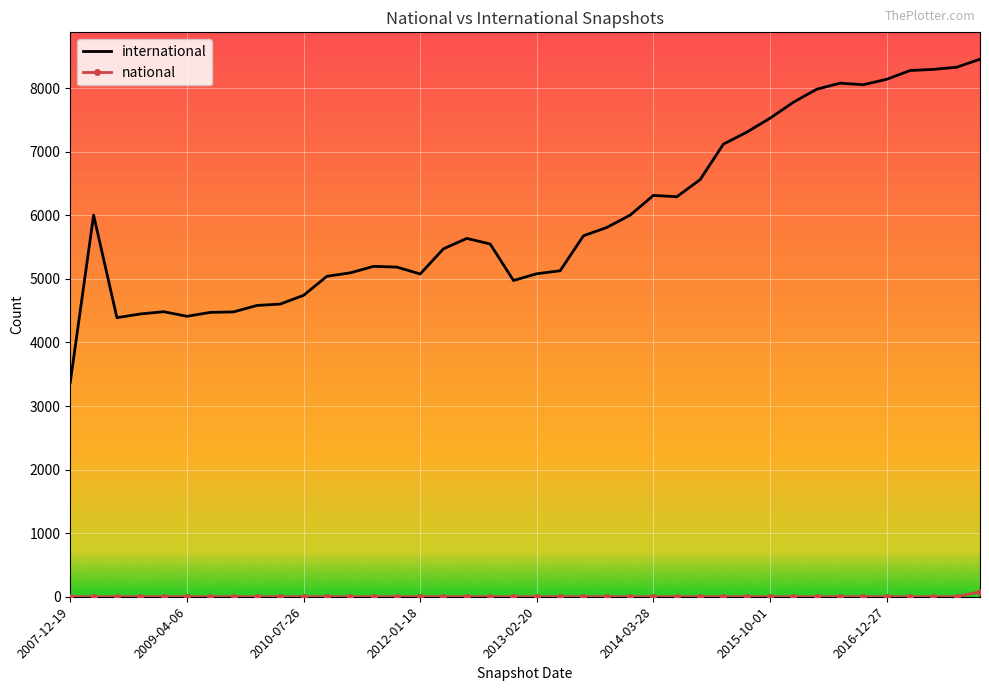

What is the maximum value shown in the chart?

8456